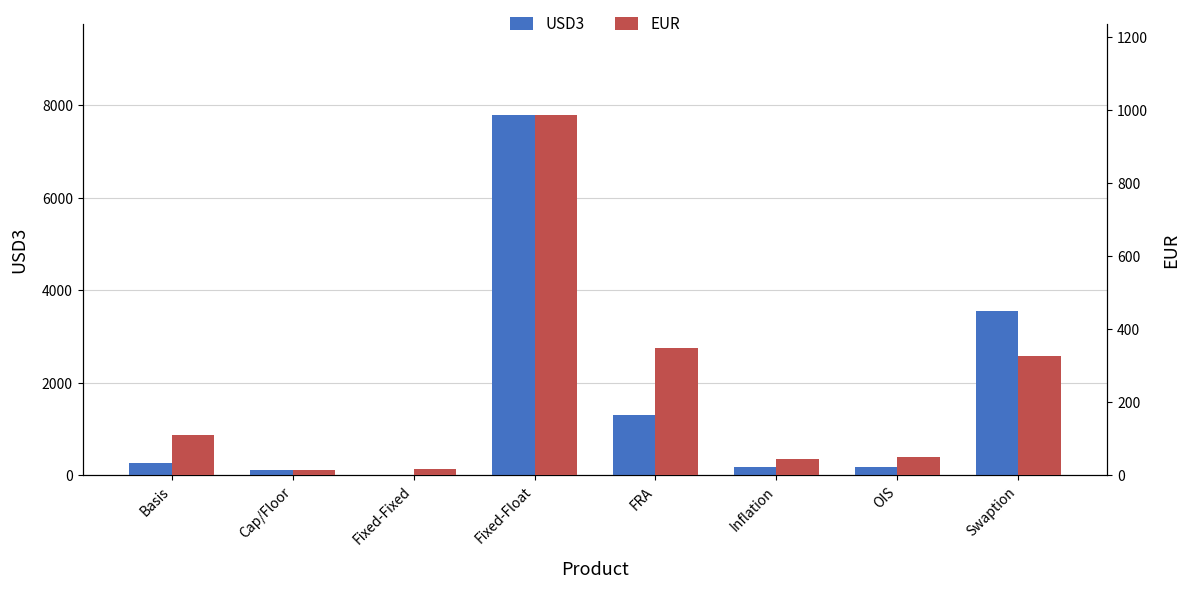

Reading left to right, transcribe all the data shown in this chart.

USD3: 265	108	11	7801	1298	184	171	3551
EUR: 111	14	18	987	348	44	51	327